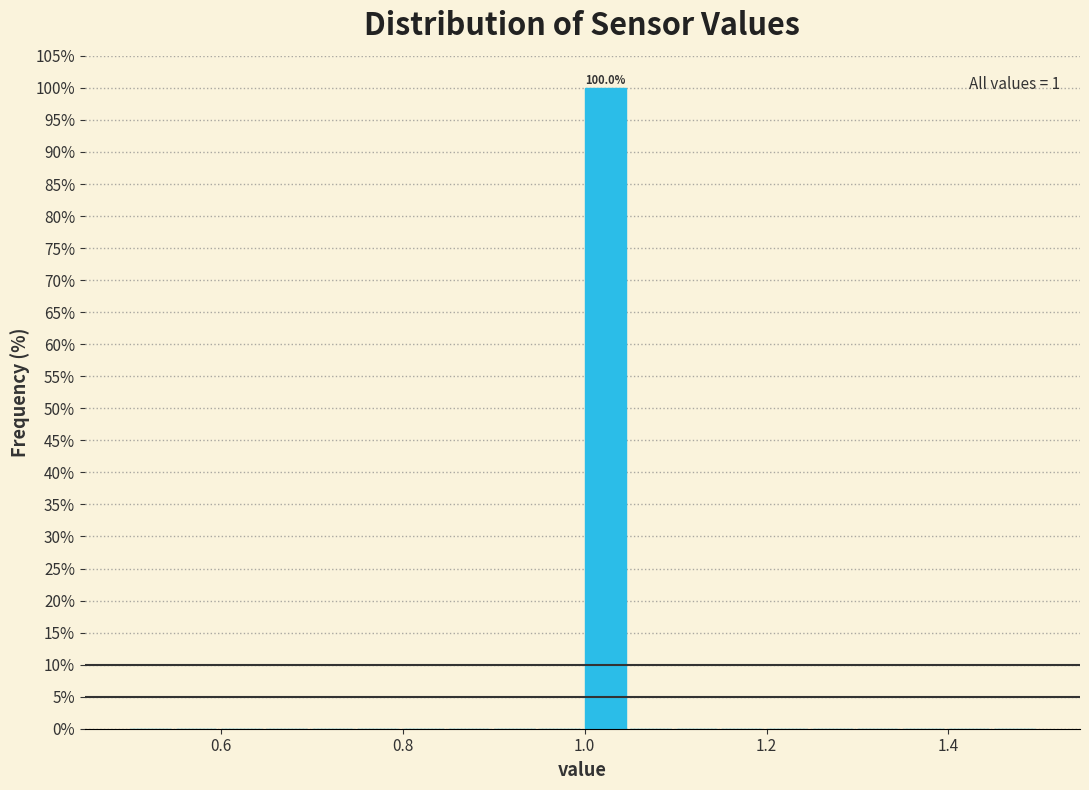

Read against the x-axis, roughly where is the centre of the tallest bar?

1.02